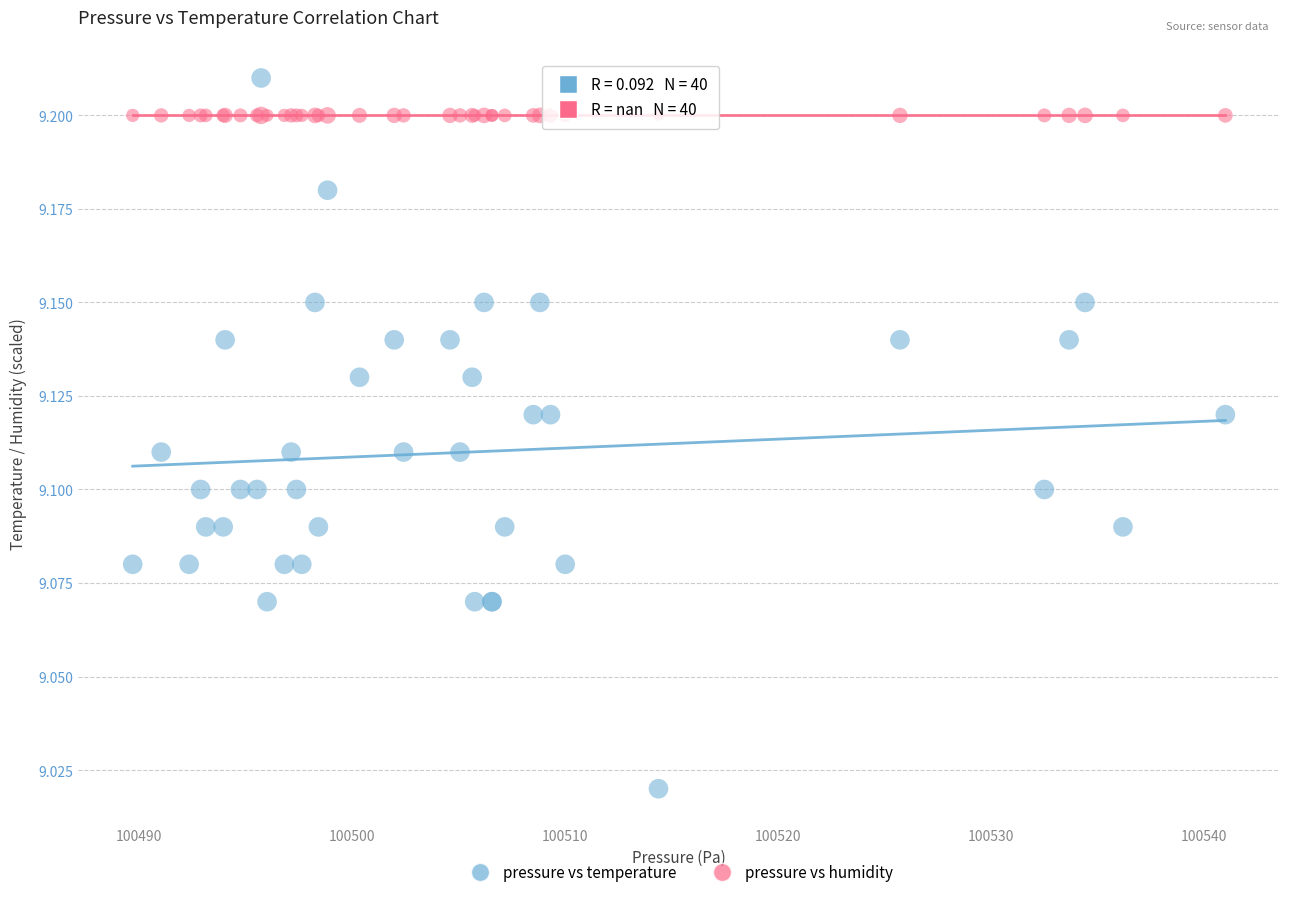

Which series reaches the maximum Y coordinate?

pressure vs temperature